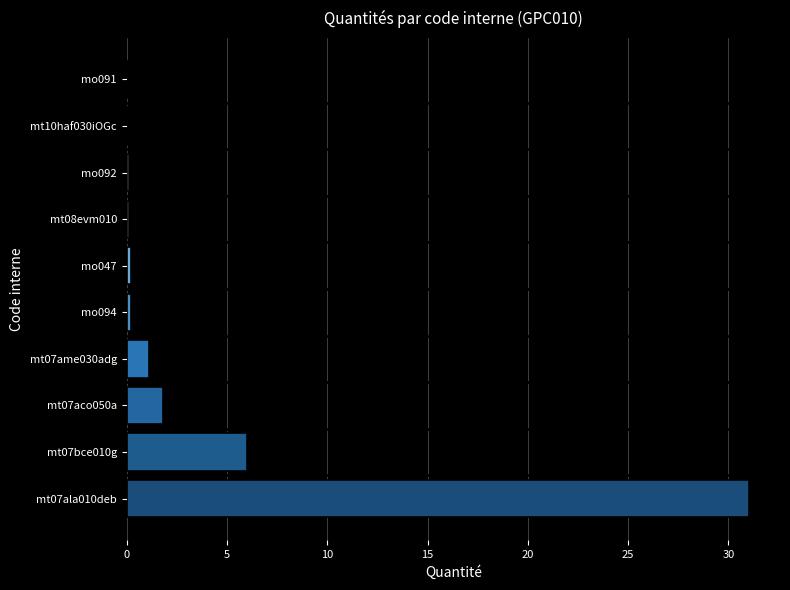

True or false: the data shows 47.0 at mt07ala010deb.

False